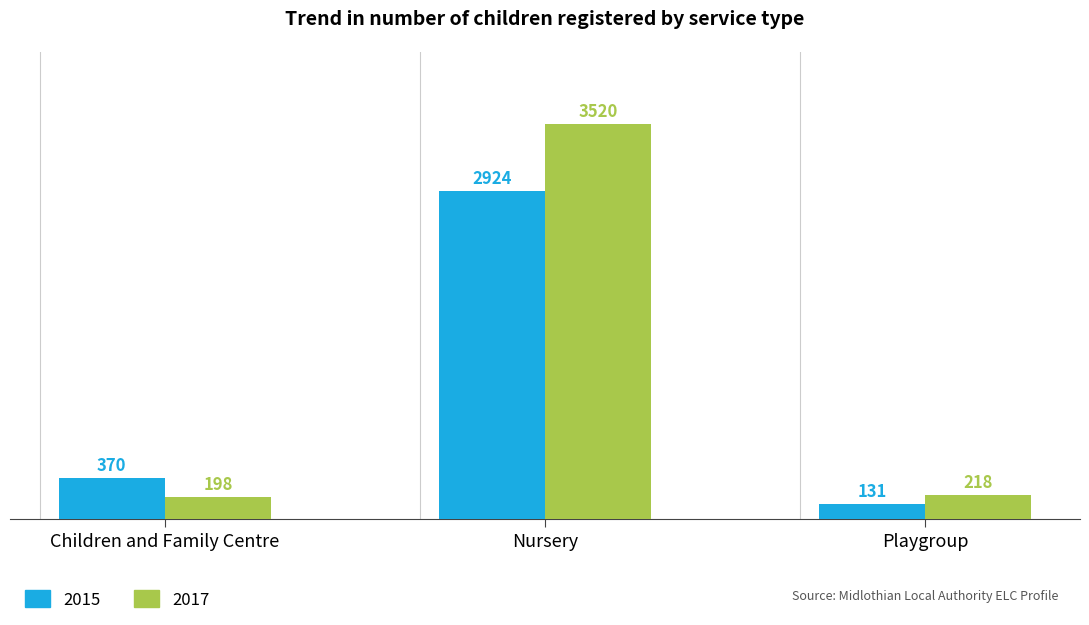

The 2015 series shows 222.8 at Children and Family Centre. True or false?

False